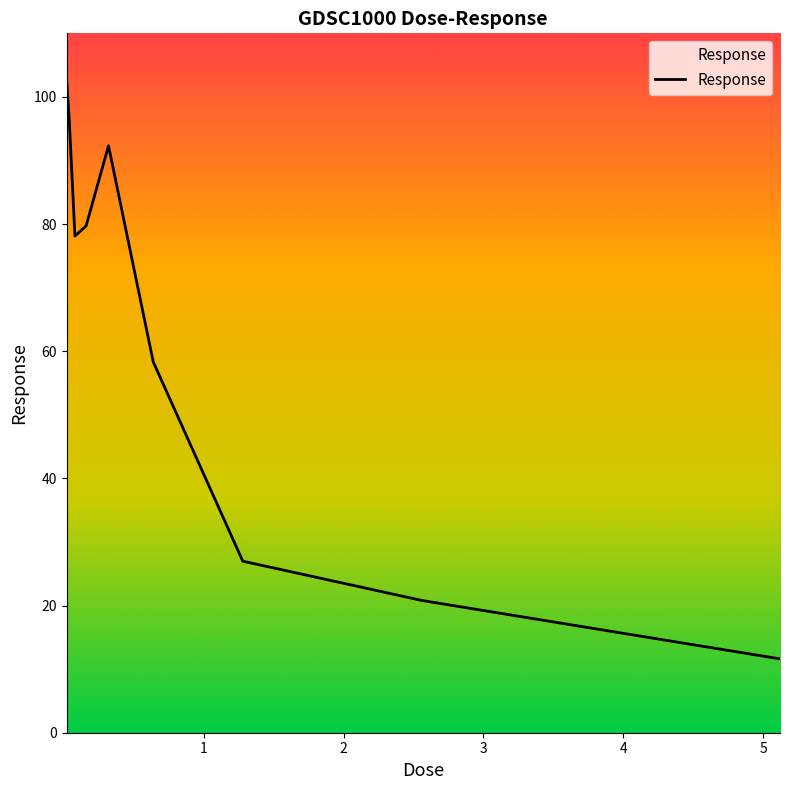

What is the maximum value shown in the chart?

102.9